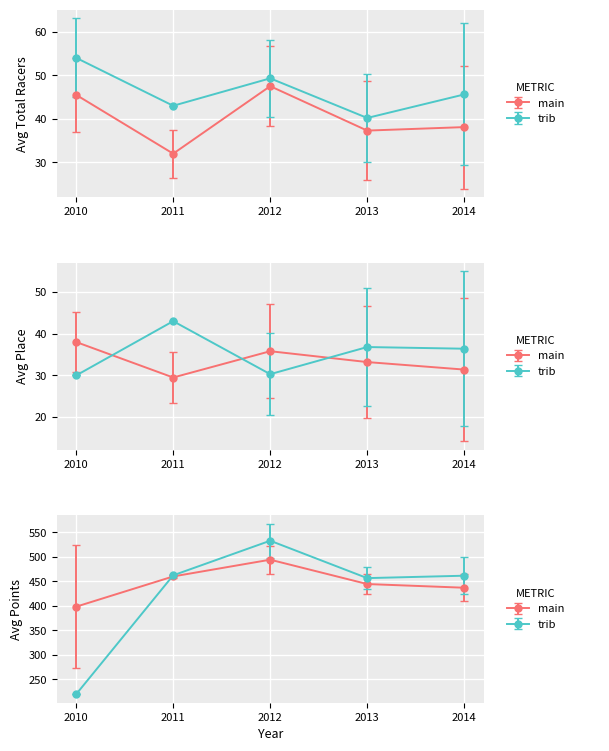

What is the average value of the Avg Place series?

33.6